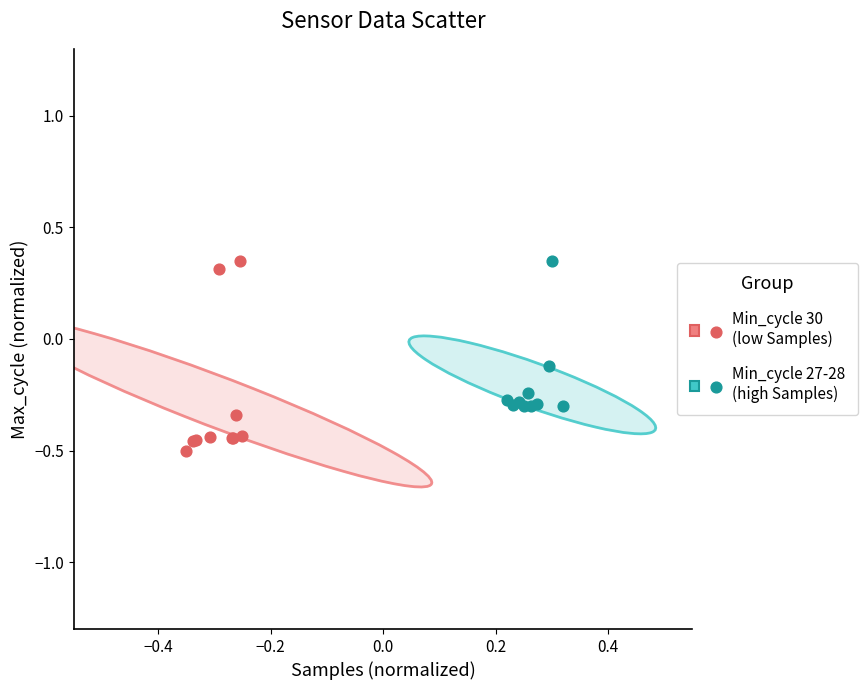

Which series has the widest spread of Y values?

Min_cycle 30 (low Samples)